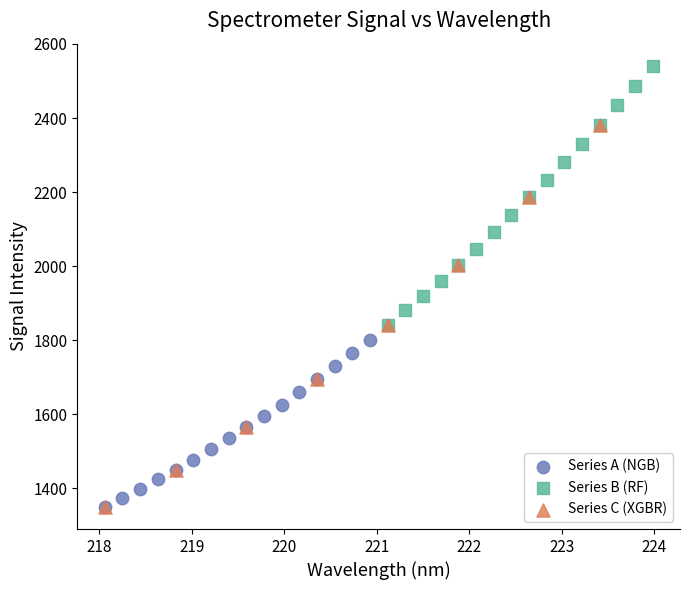

Which series has the largest Y range (max minus min)?

Series C (XGBR)